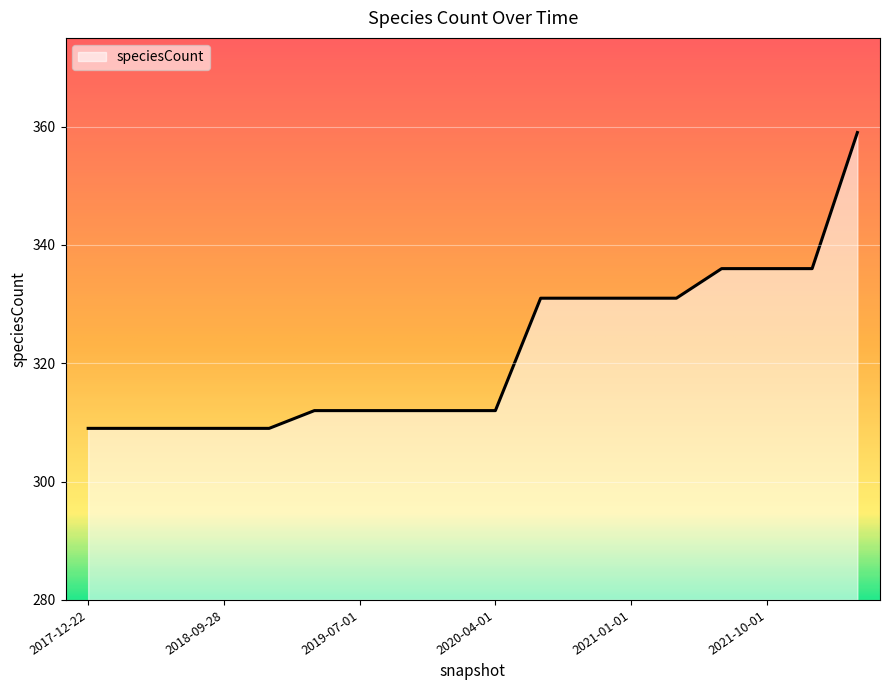

What is the difference between the maximum and minimum values?

50